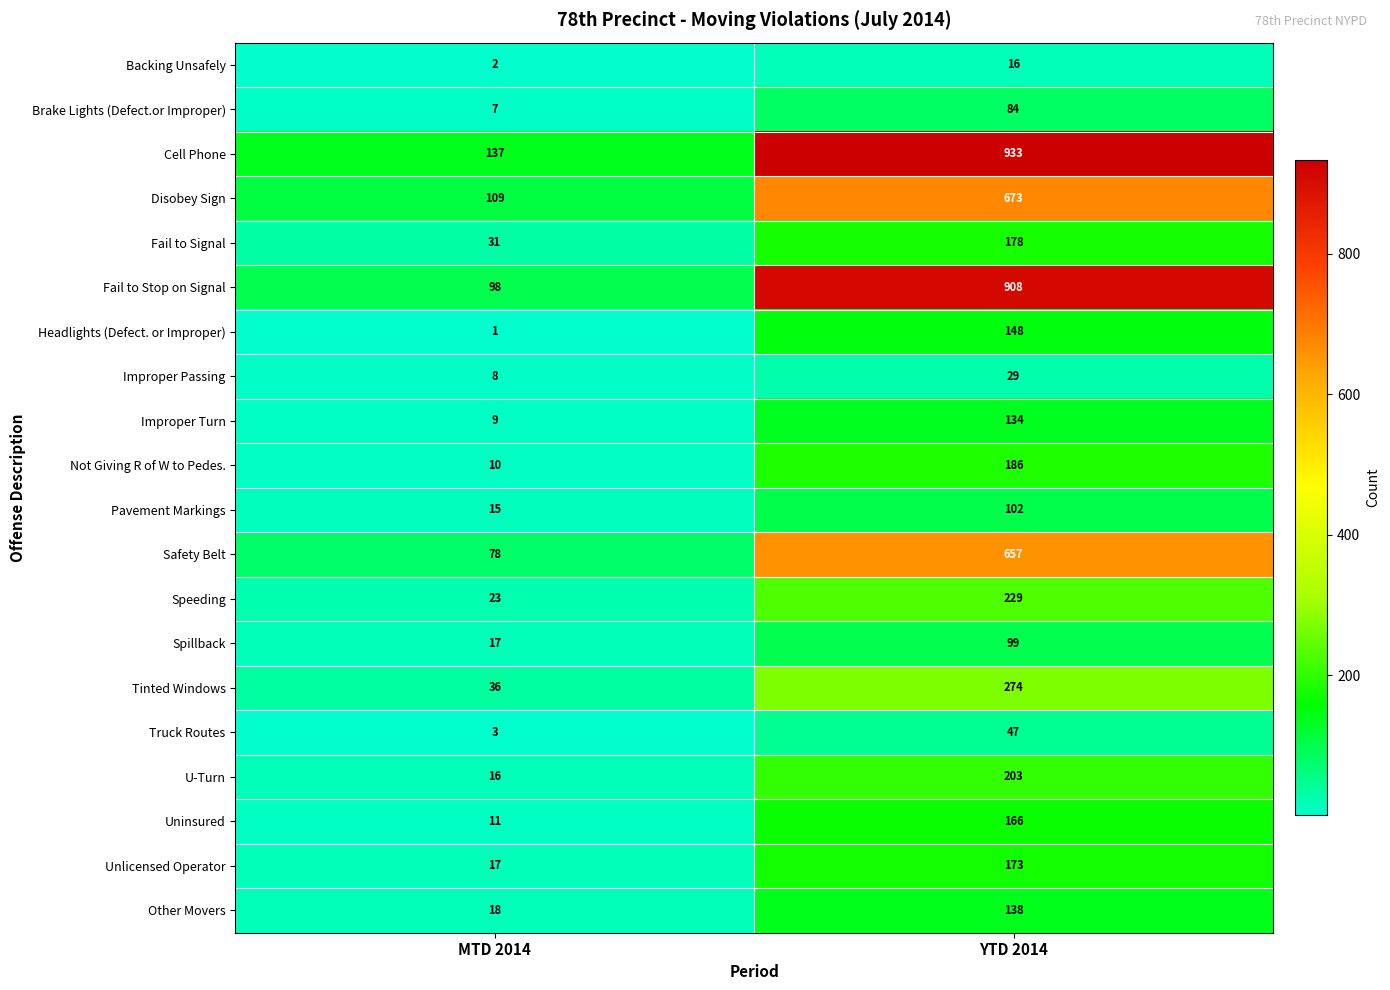

How many categories are shown in the chart?

2